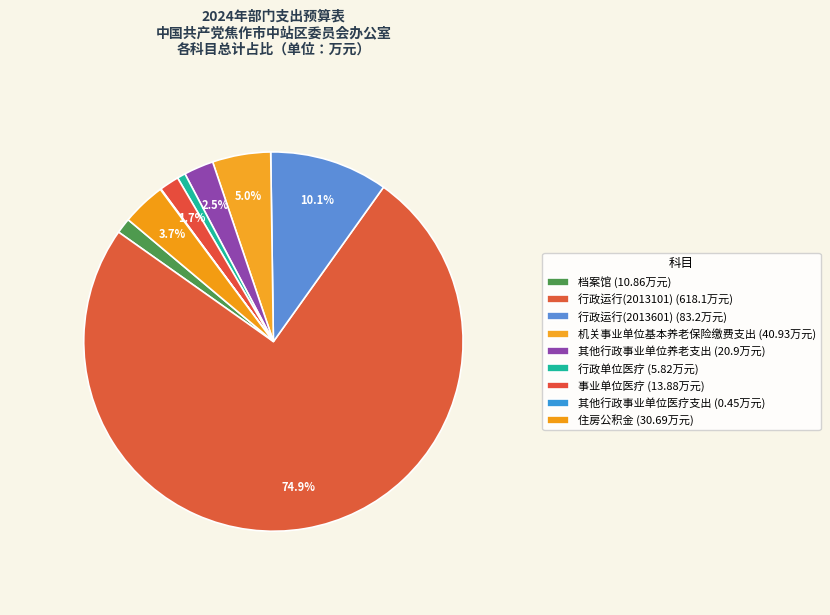

Count the number of slices in the pie.

9